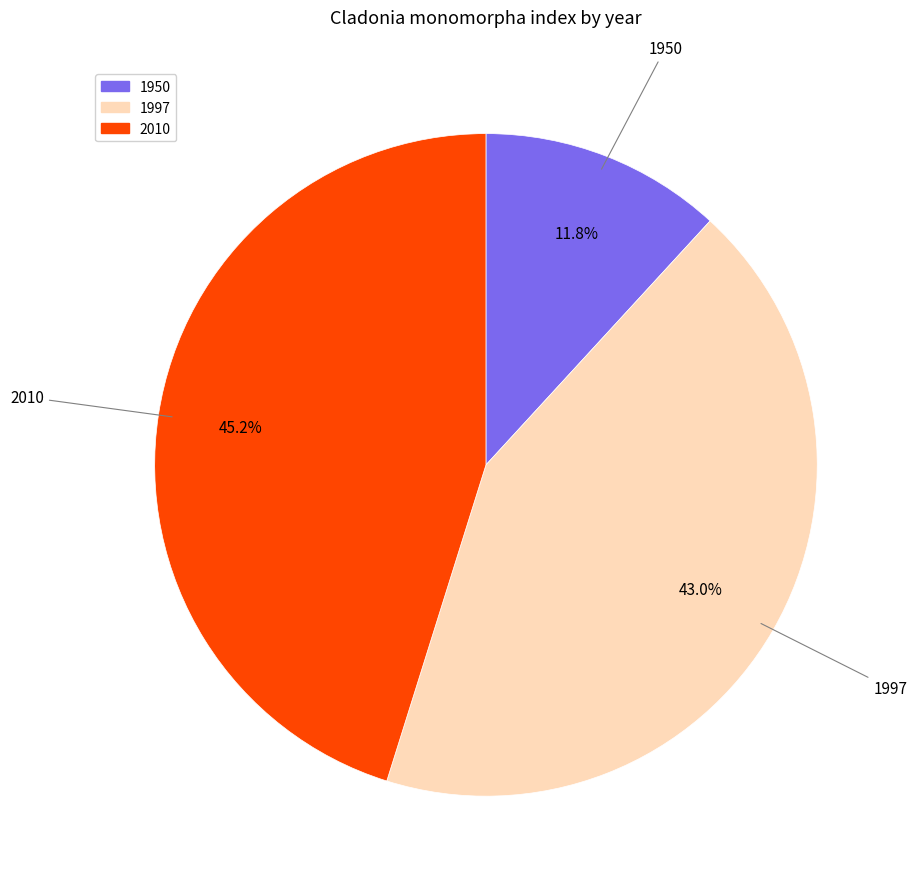

Count the number of slices in the pie.

3